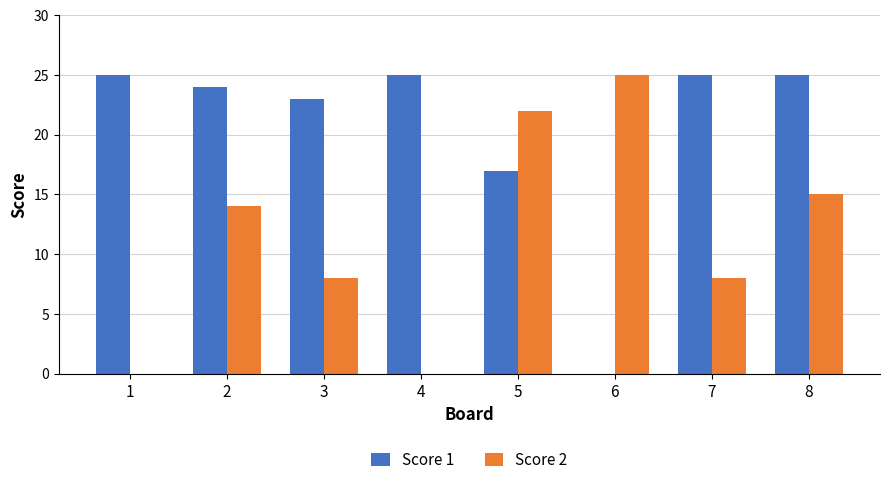

Count the Score 2 values in the range 8 to 22.

5